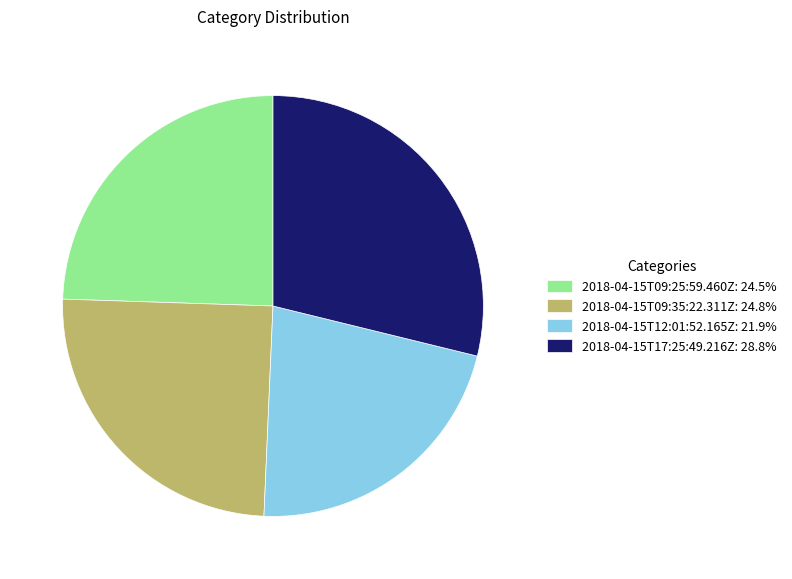

The 2018-04-15T09:25:59.460Z slice represents 24% of the pie. True or false?

True